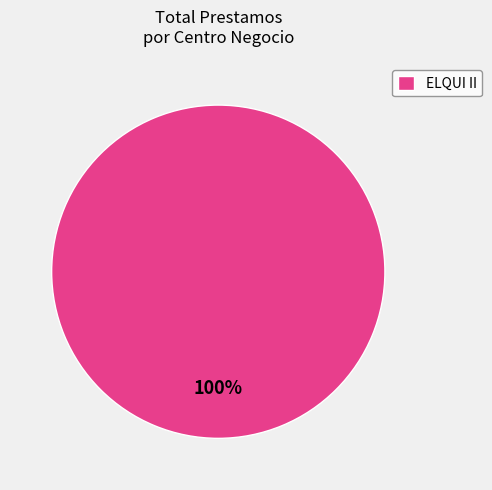

Rank the categories by value from lowest to highest.

ELQUI II